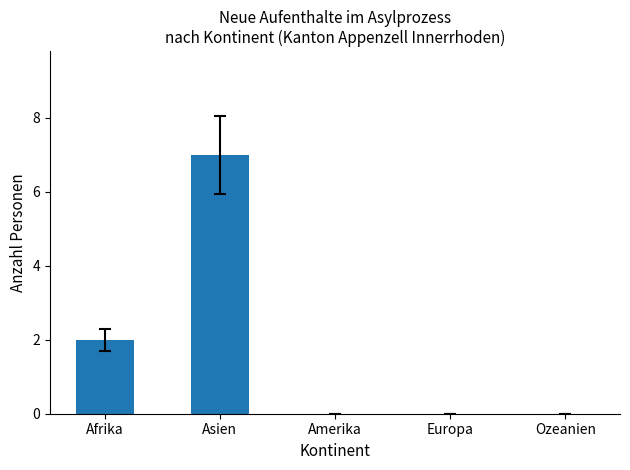

Reading left to right, what are all the values shown in this chart?

2	7	0	0	0